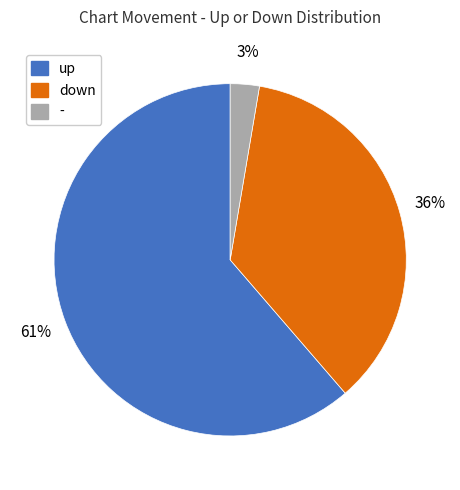

Does down account for over 50% of the chart?

No